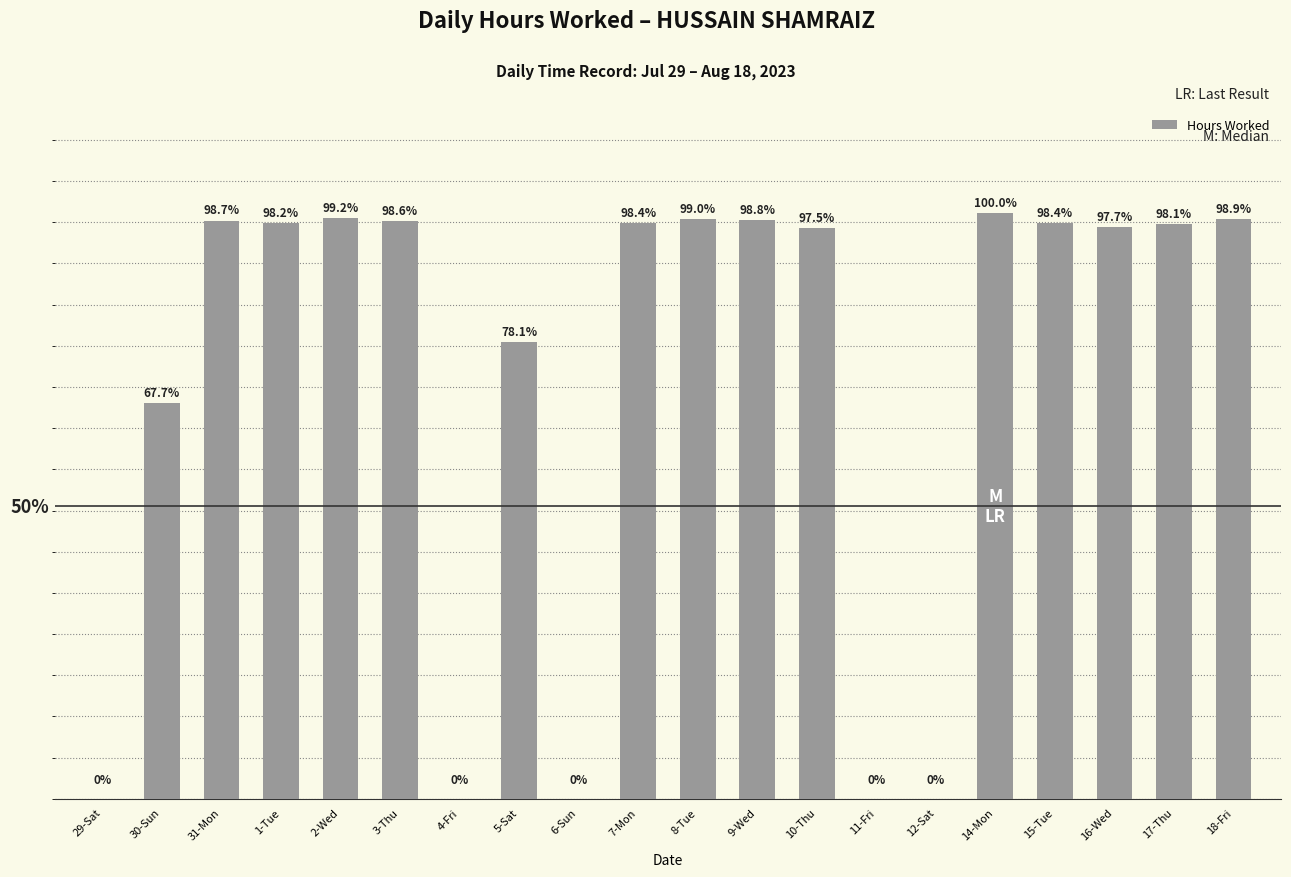

What is the label of the 3rd bar from the left?

31-Mon